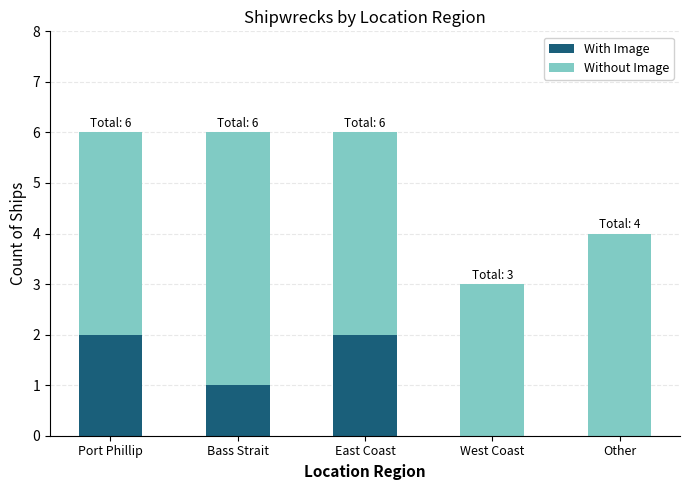

The value of With Image at Bass Strait is 1. True or false?

True